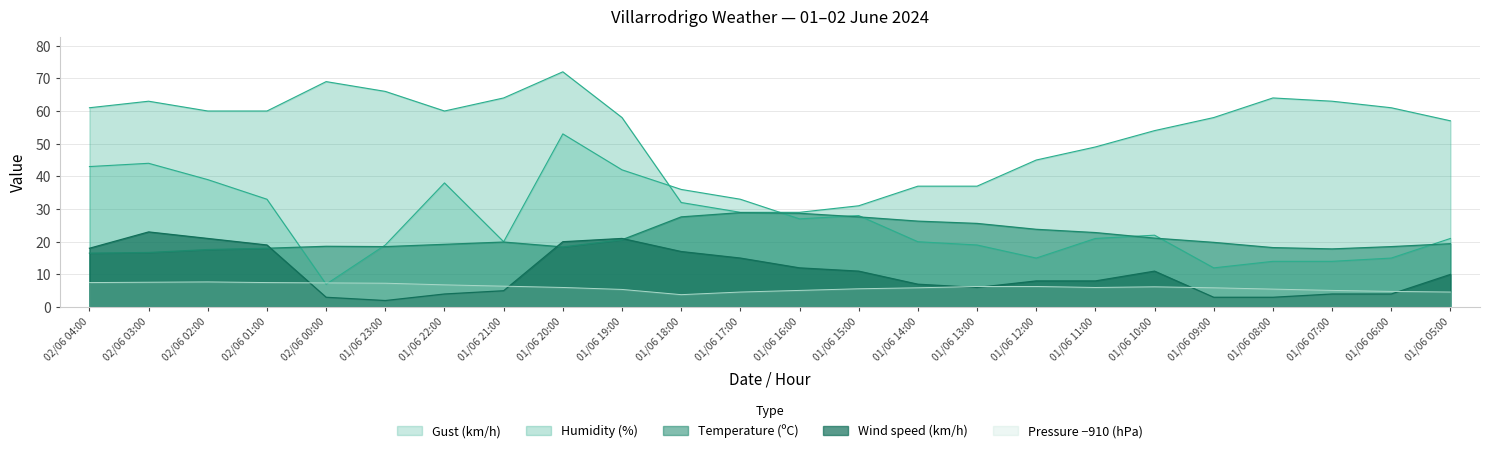

Reading left to right, transcribe all the data shown in this chart.

Temperature (ºC): 16.5	16.7	17.6	18.0	18.6	18.5	19.2	19.9	18.4	20.6	27.6	28.9	28.7	27.6	26.3	25.6	23.8	22.8	21.1	19.8	18.2	17.8	18.5	19.4
Wind speed (km/h): 18.0	23.0	21.0	19.0	3.0	2.0	4.0	5.0	20.0	21.0	17.0	15.0	12.0	11.0	7.0	6.0	8.0	8.0	11.0	3.0	3.0	4.0	4.0	10.0
Gust (km/h): 43.0	44.0	39.0	33.0	7.0	19.0	38.0	20.0	53.0	42.0	36.0	33.0	27.0	28.0	20.0	19.0	15.0	21.0	22.0	12.0	14.0	14.0	15.0	21.0
Humidity (%): 61.0	63.0	60.0	60.0	69.0	66.0	60.0	64.0	72.0	58.0	32.0	29.0	29.0	31.0	37.0	37.0	45.0	49.0	54.0	58.0	64.0	63.0	61.0	57.0
Pressure (hPa) offset: 7.5	7.6	7.7	7.5	7.4	7.3	6.8	6.4	6.0	5.4	3.8	4.6	5.1	5.6	5.9	6.3	6.3	6.0	6.2	5.9	5.5	5.1	4.8	4.6